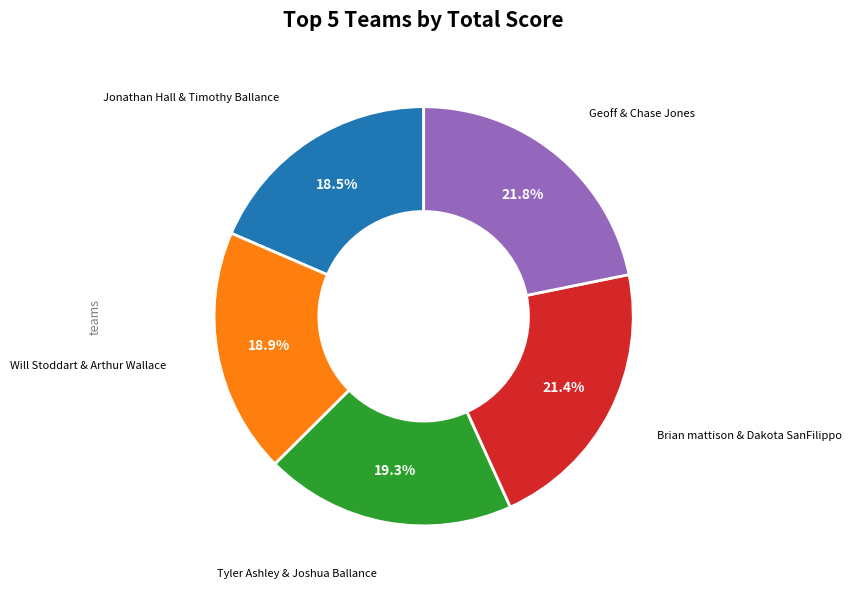

Does any single category account for the majority?

No